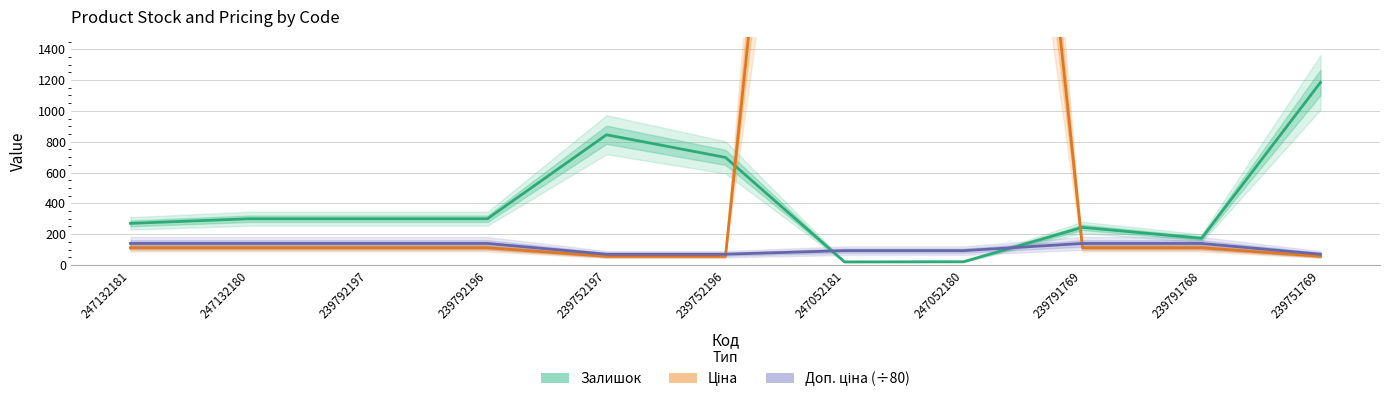

The Доп. ціна (÷80) series shows 93.0 at 247052181. True or false?

True